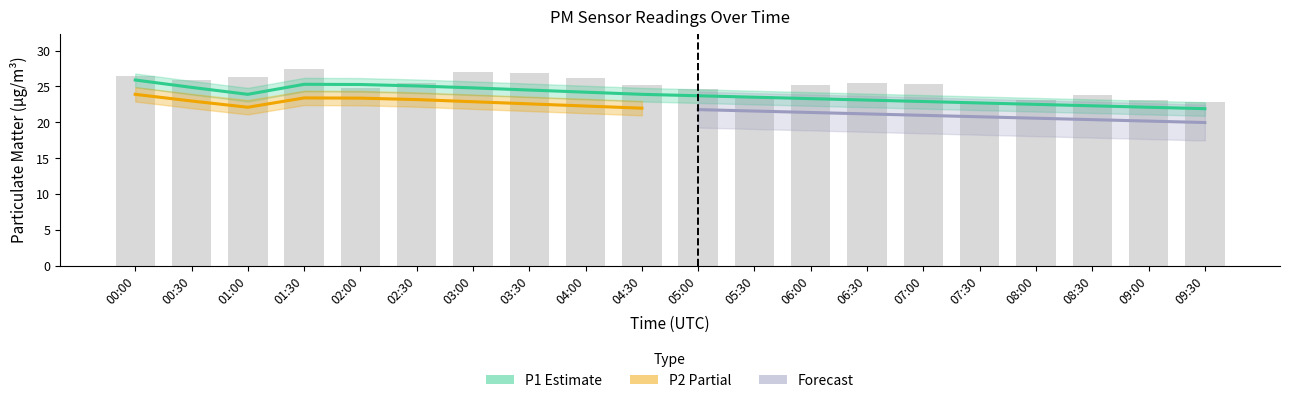

What is the maximum value shown in the chart?

25.9